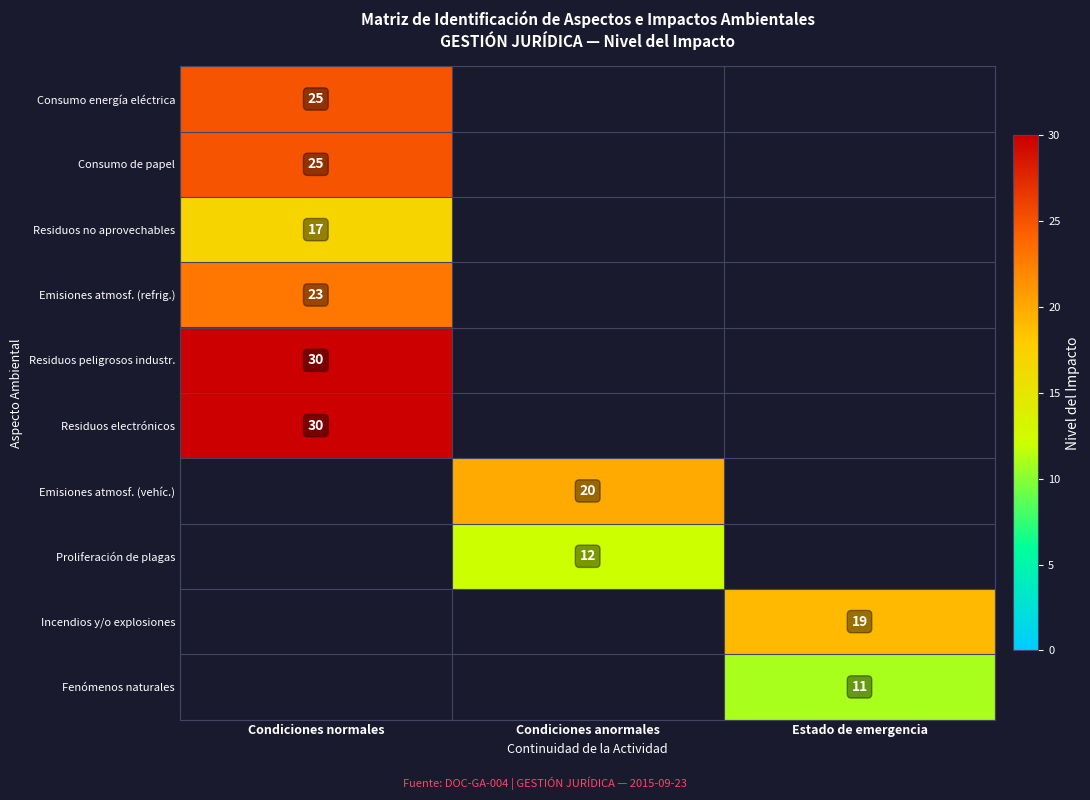

At how many categories does at least one series exceed 23?

1